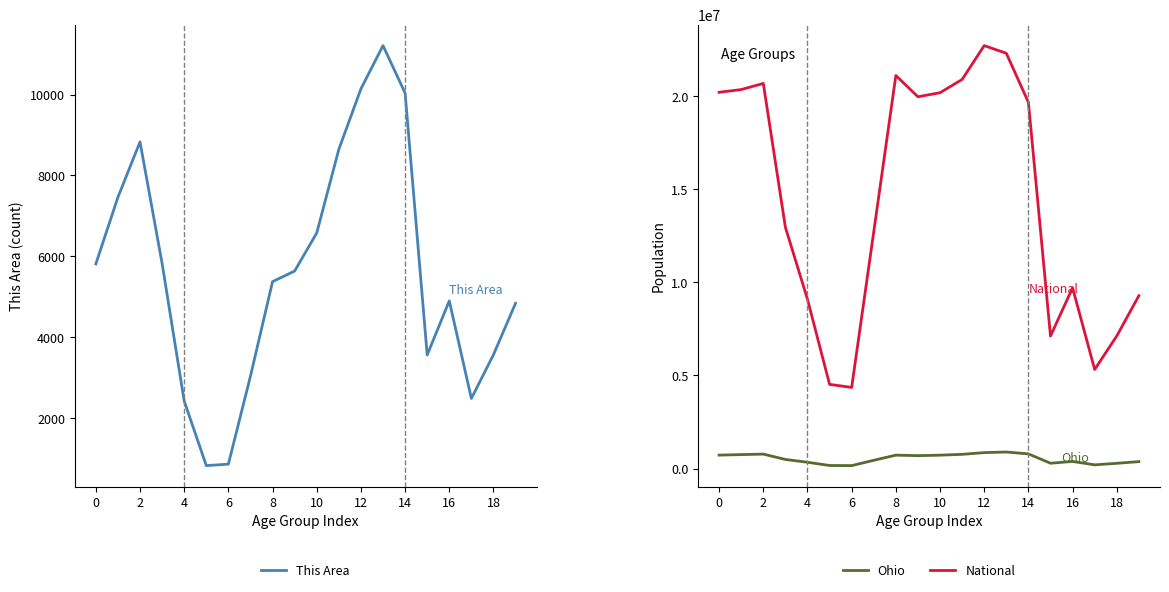

Which series has the largest total across all categories?

National